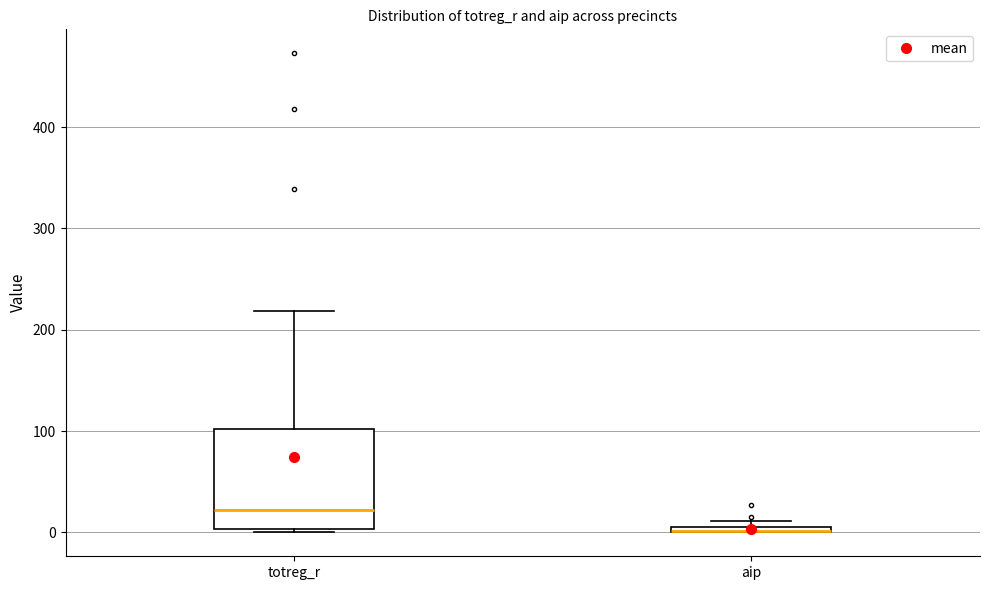

Which box is the tallest, from its lower edge to its upper edge?

totreg_r